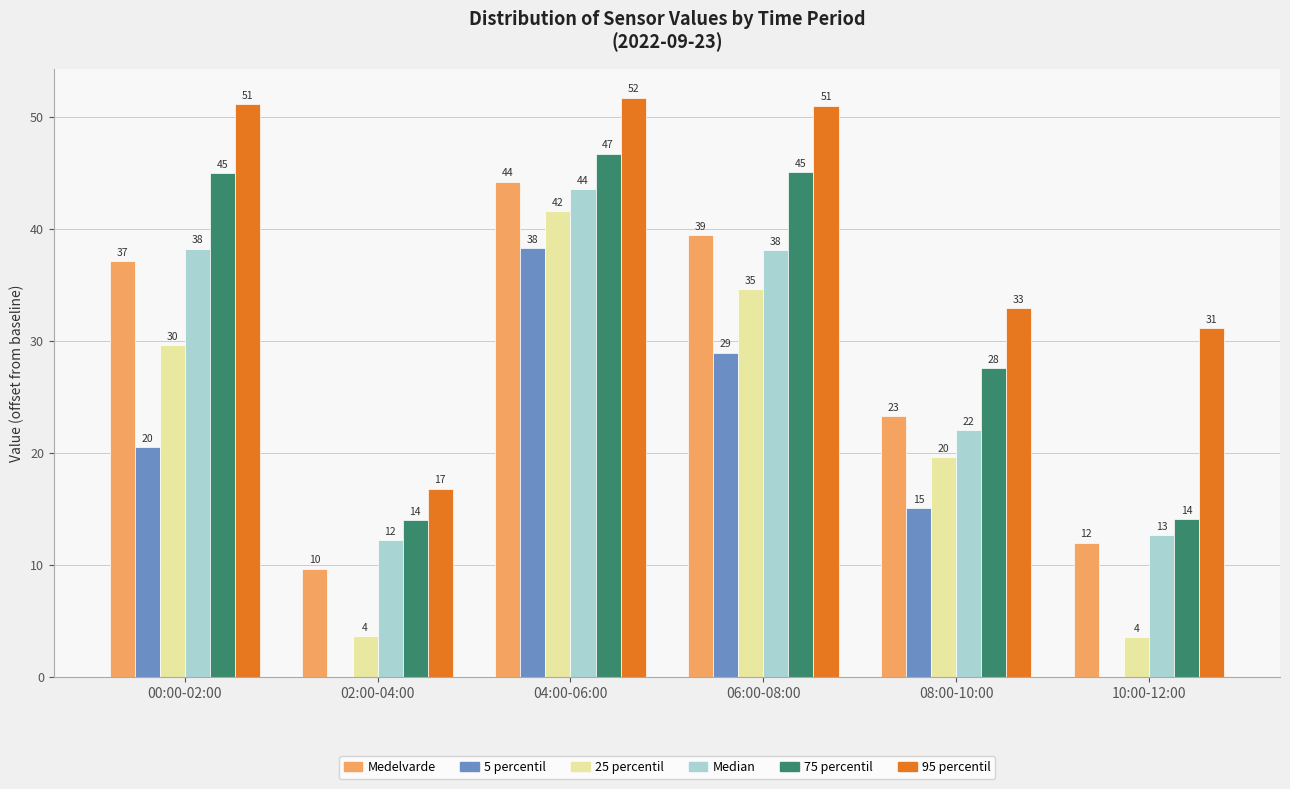

At which category is the sum across all series the highest?

04:00-06:00